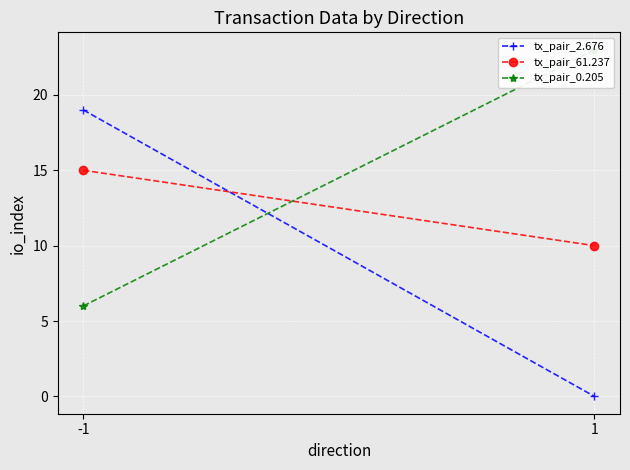

What are all the series names shown in the legend?

tx_pair_2.676, tx_pair_61.237, tx_pair_0.205